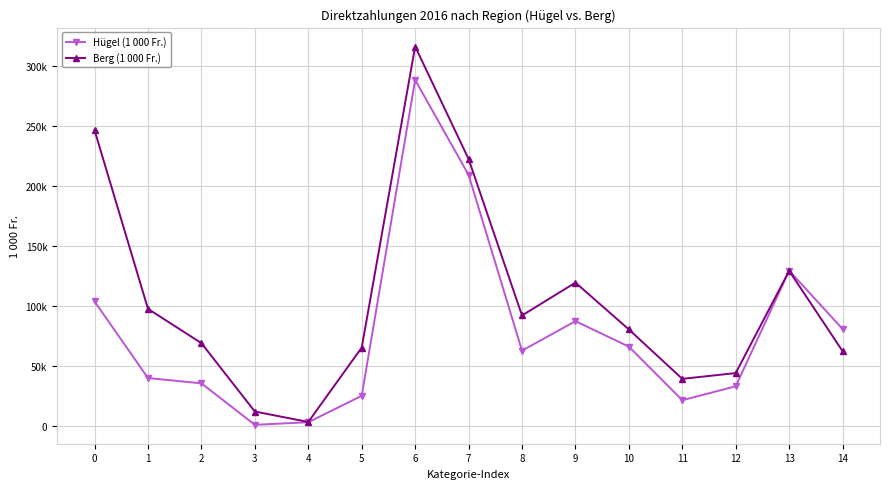

How many times do Hügel (1 000 Fr.) and Berg (1 000 Fr.) cross each other?

1